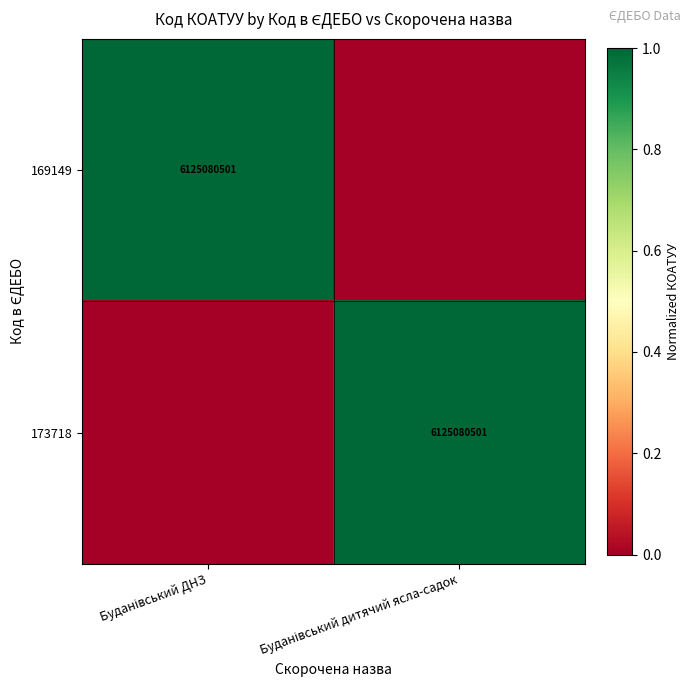

How many positive values does the 173718 series have?

1